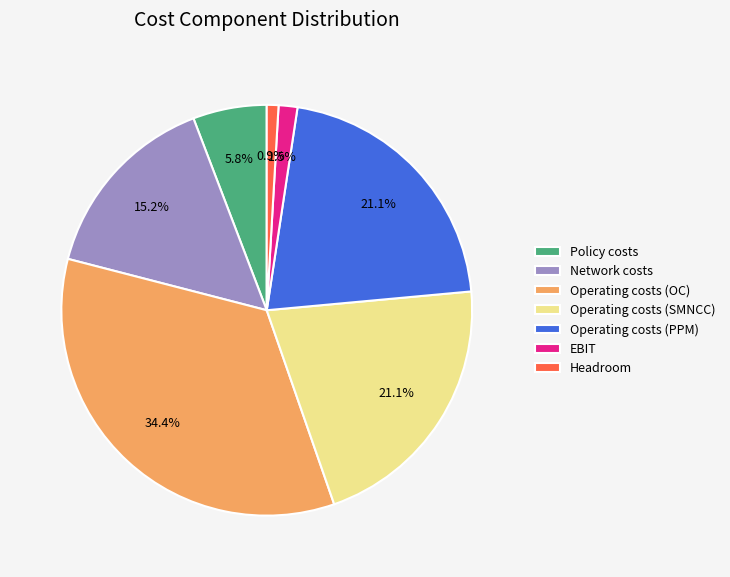

What is the ratio of the value at Operating costs (SMNCC) to the value at Policy costs?

3.6